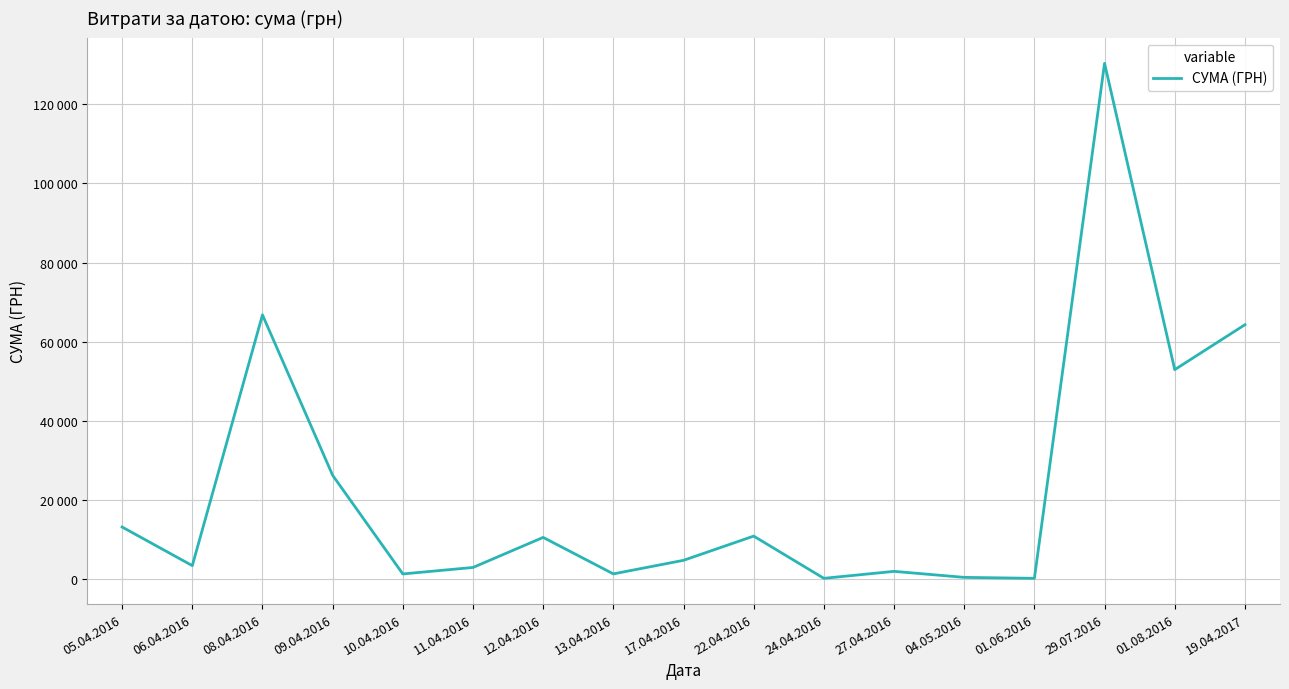

The value at 22.04.2016 is 10854.2. True or false?

True